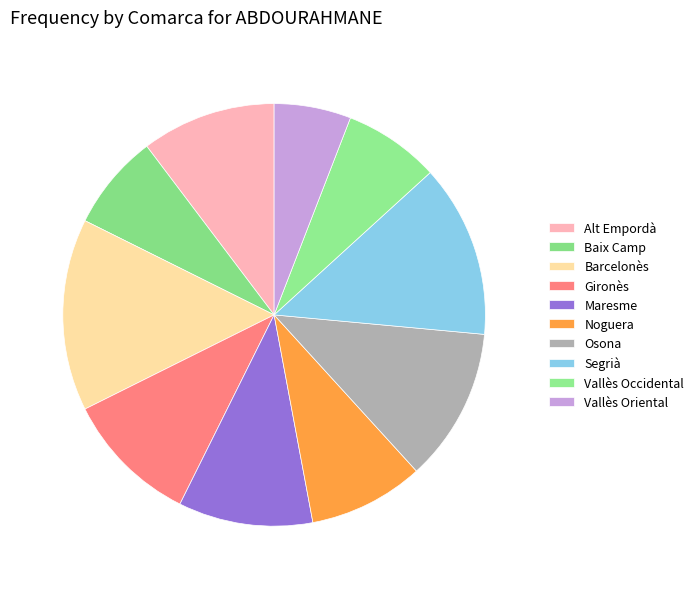

Count the number of slices in the pie.

10